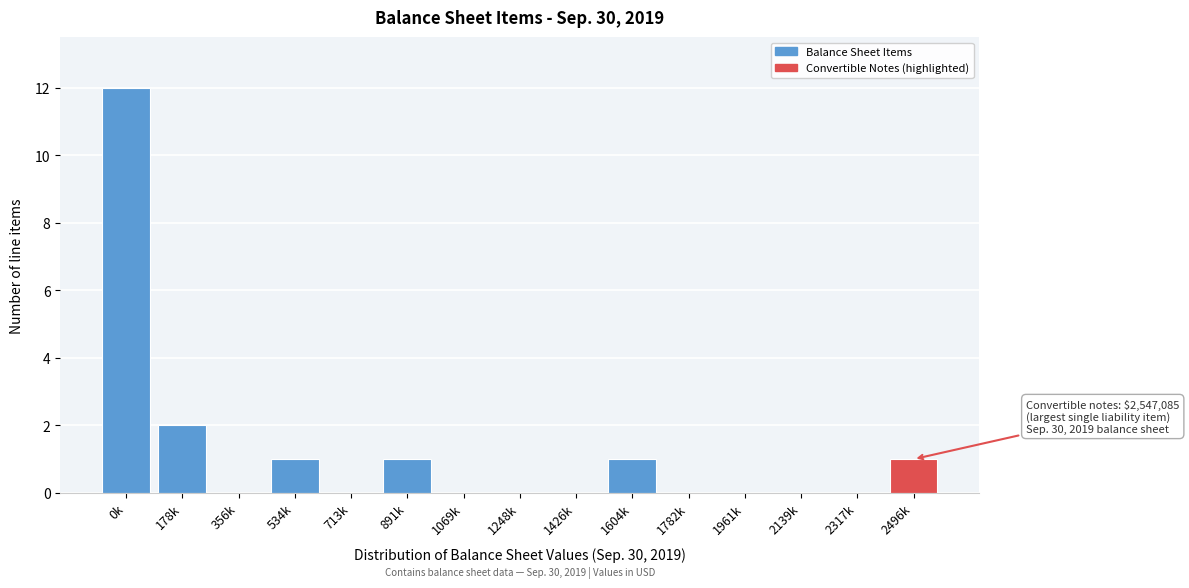

Reading left to right, what are all the values shown in this chart?

0k=12	178k=2	356k=0	534k=1	713k=0	891k=1	1069k=0	1248k=0	1426k=0	1604k=1	1782k=0	1961k=0	2139k=0	2317k=0	2496k=1